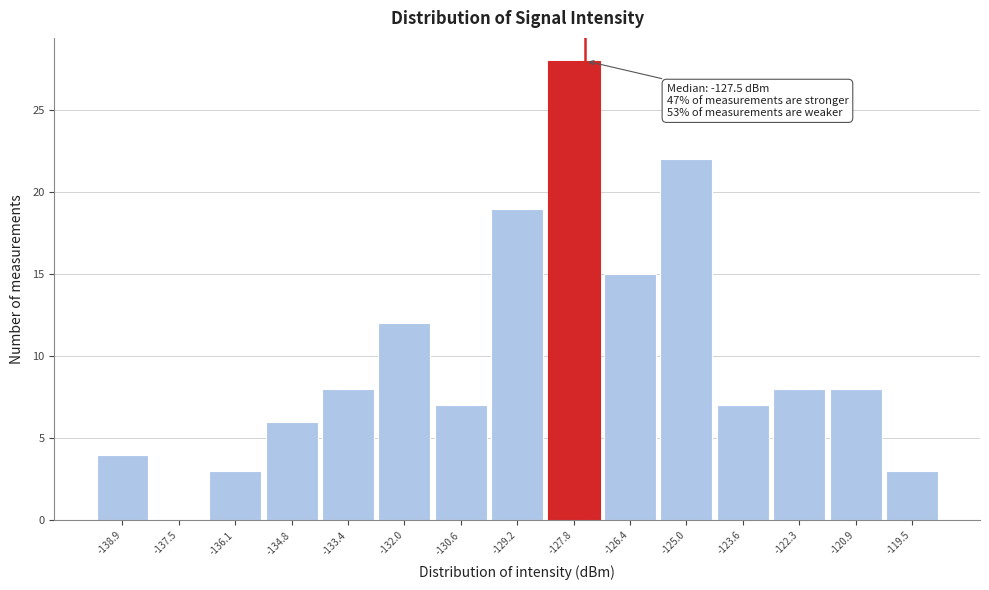

Over which range of the x-axis is the bar tallest?

-128.6 to -127.2